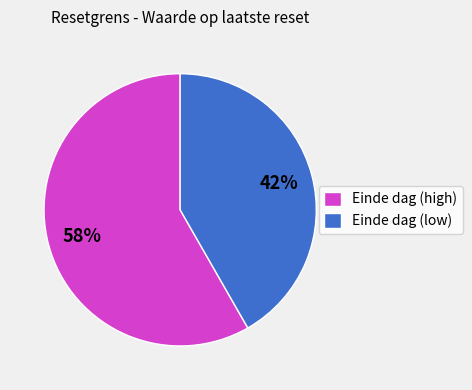

Does any single category account for the majority?

Yes